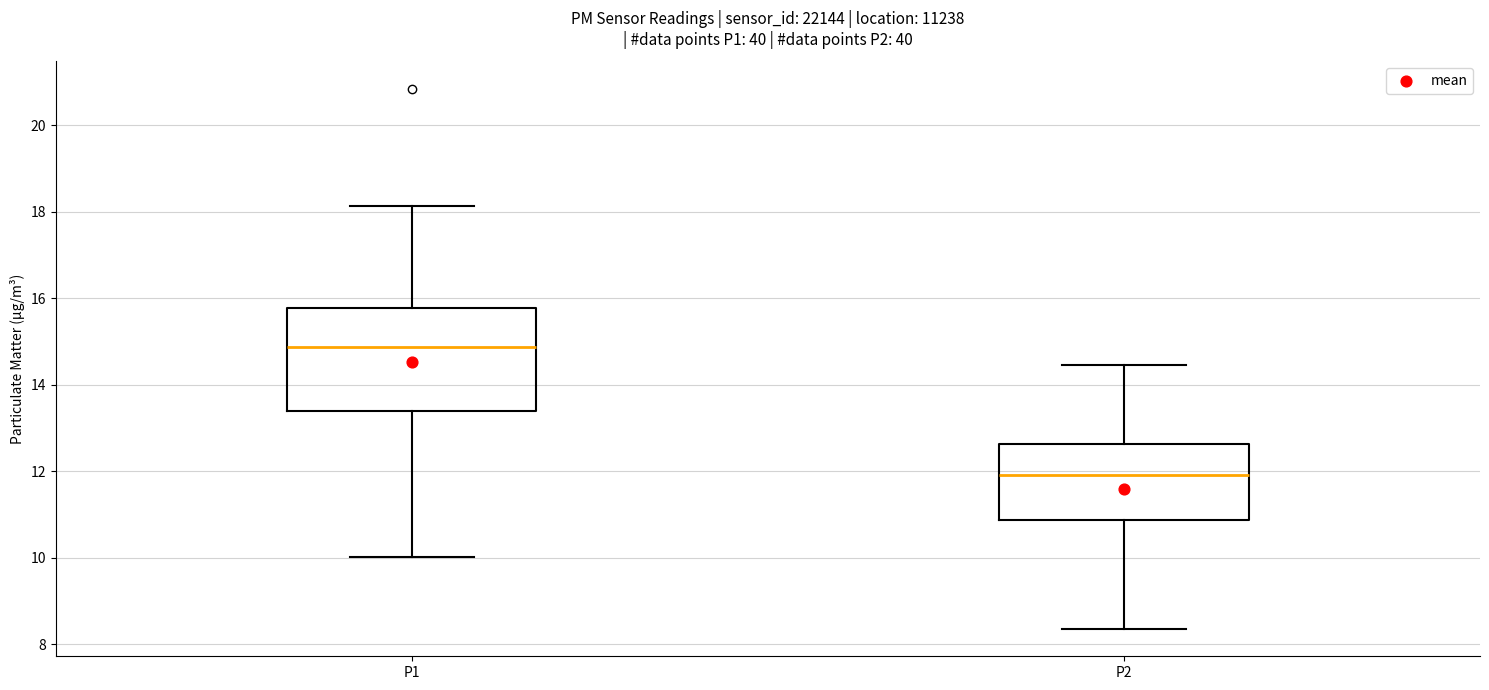

Reading left to right, read every box against the y-axis: the position of its median line, the range the box covers, and the ends of its whiskers. The values are not printed on the chart, so give them approximately, as read against the axis.

P1: median 14.8, box 13.4 to 15.8, whiskers 10.0 to 18.2
P2: median 12.0, box 10.8 to 12.6, whiskers 8.4 to 14.4